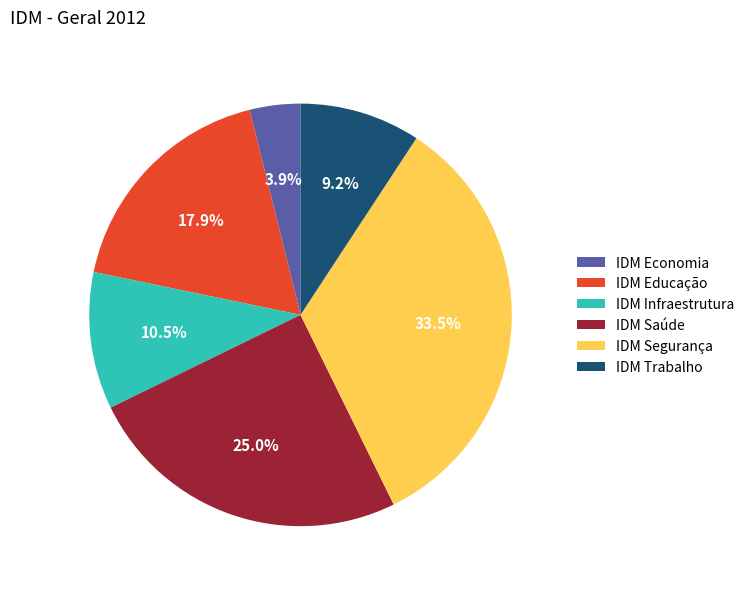

Is IDM Infraestrutura the majority of the pie?

No